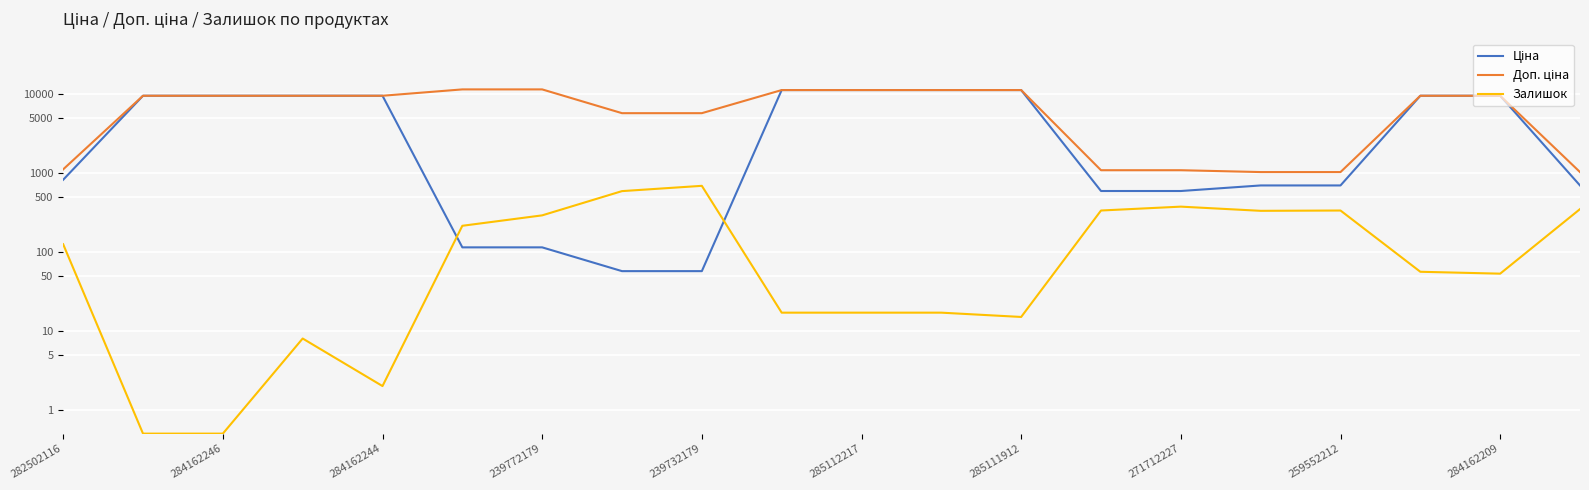

How many series are shown in this chart?

3